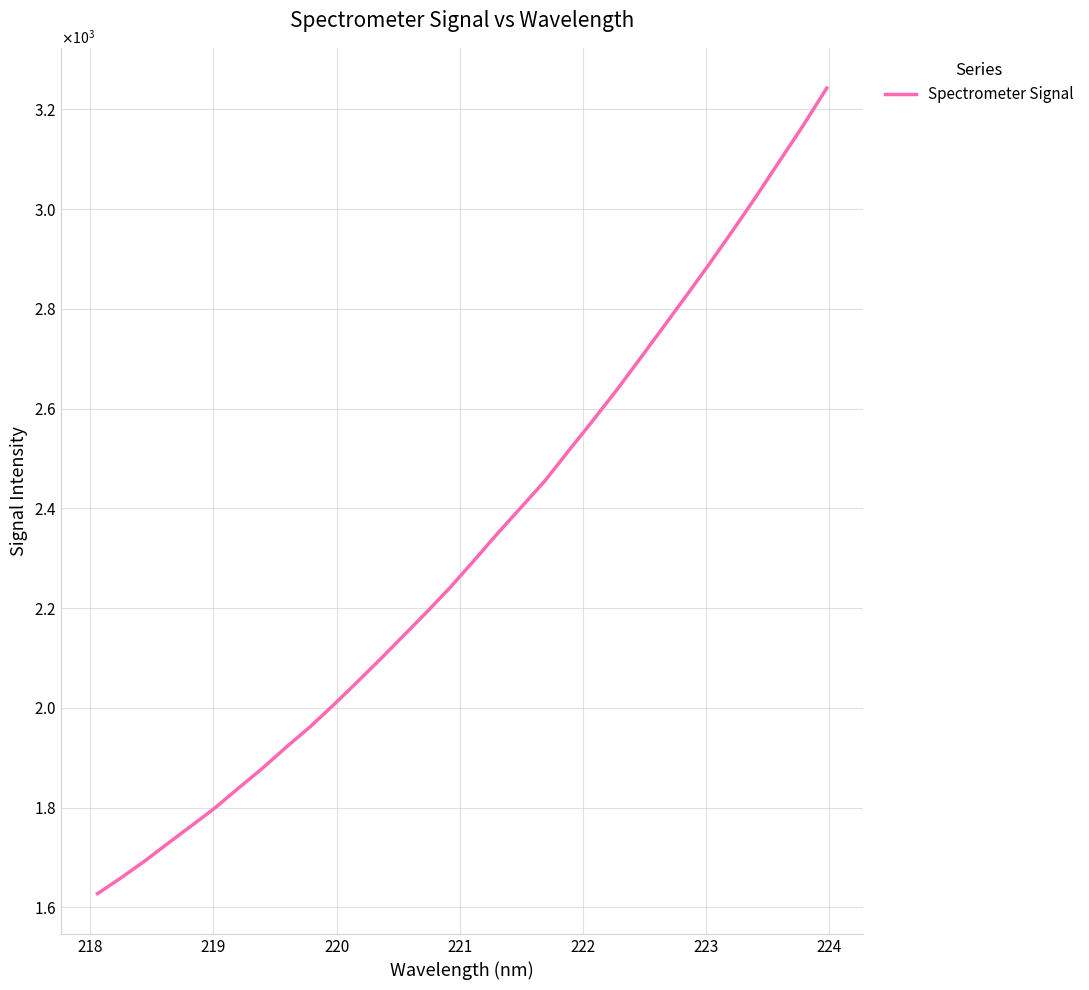

Is this an area chart (filled region under the line)?

No